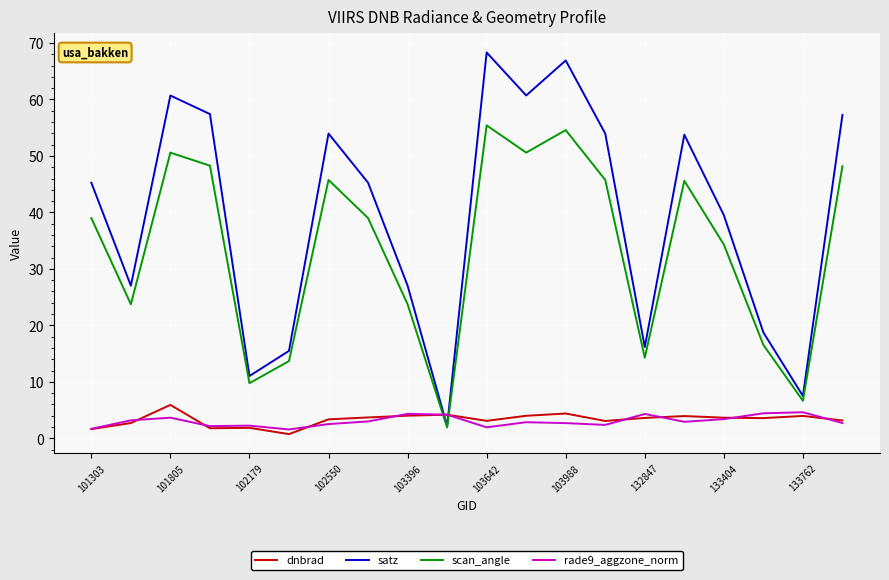

How many intersections are there between satz and dnbrad?

2